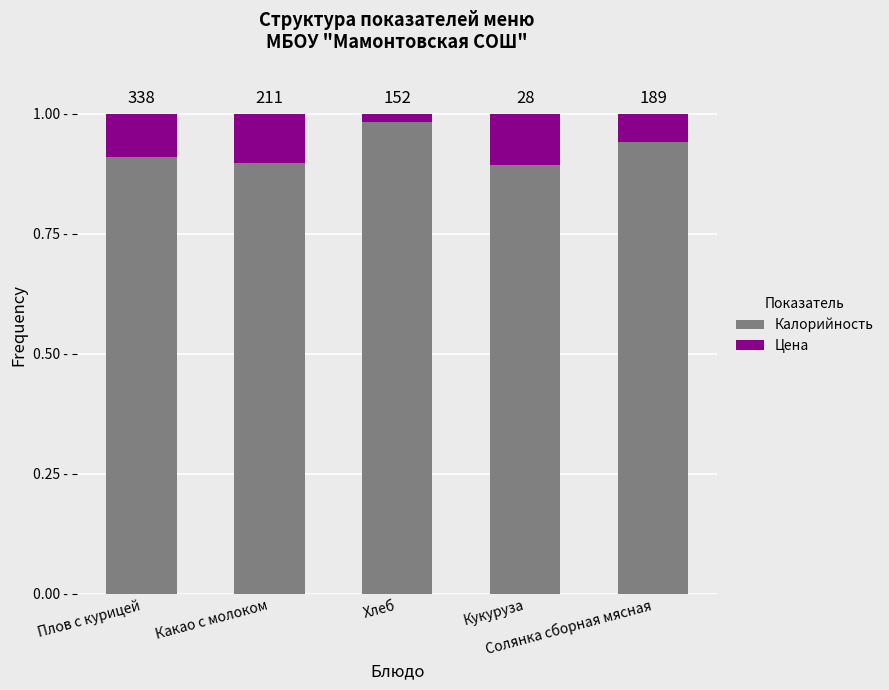

What are all the series names shown in the legend?

Калорийность, Цена